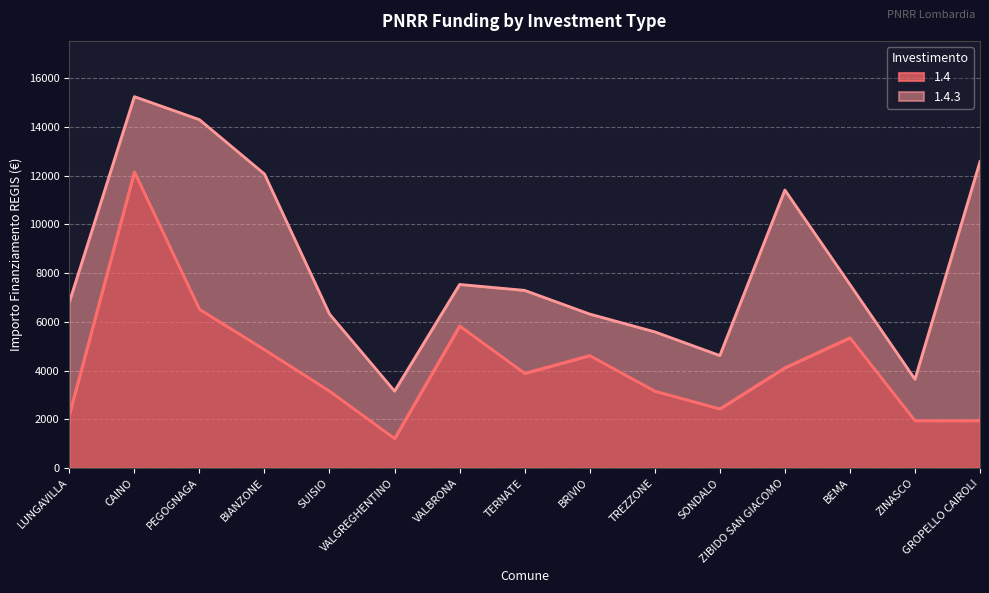

Where is the data nearest to the value 6682?

PEGOGNAGA